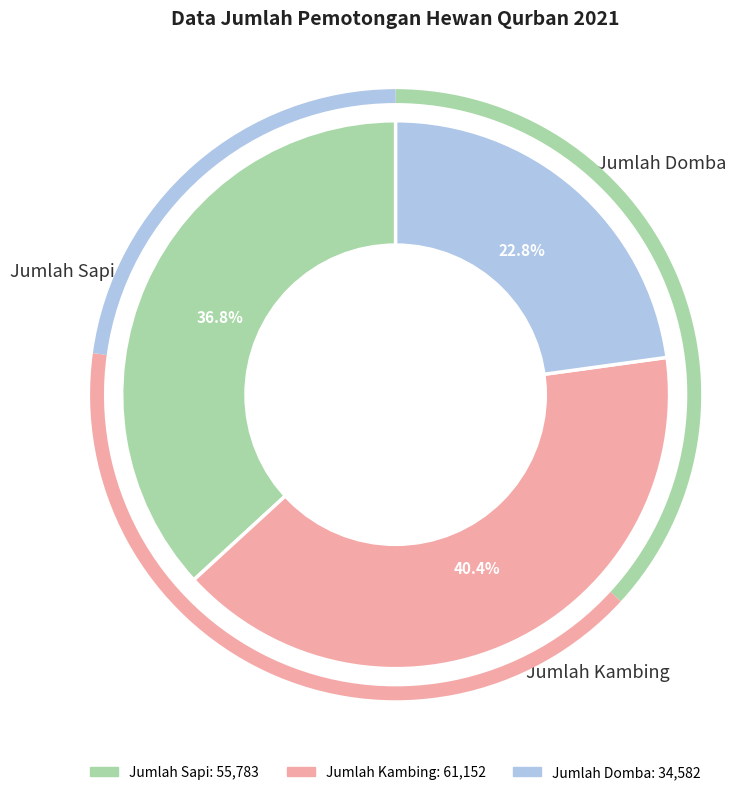

Which category has the smallest portion of the pie?

Jumlah Domba